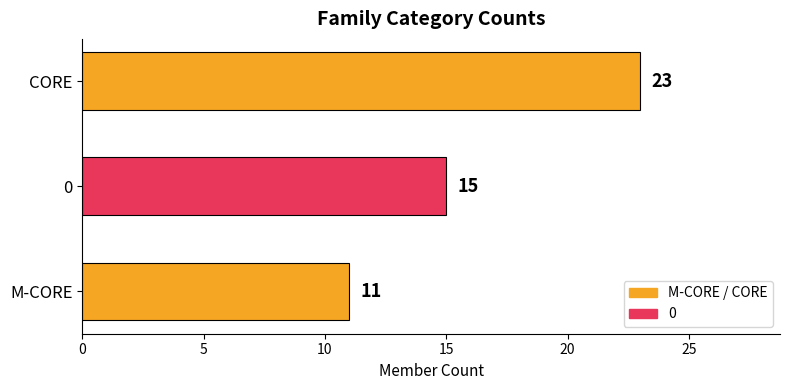

The value at M-CORE is 15. True or false?

False